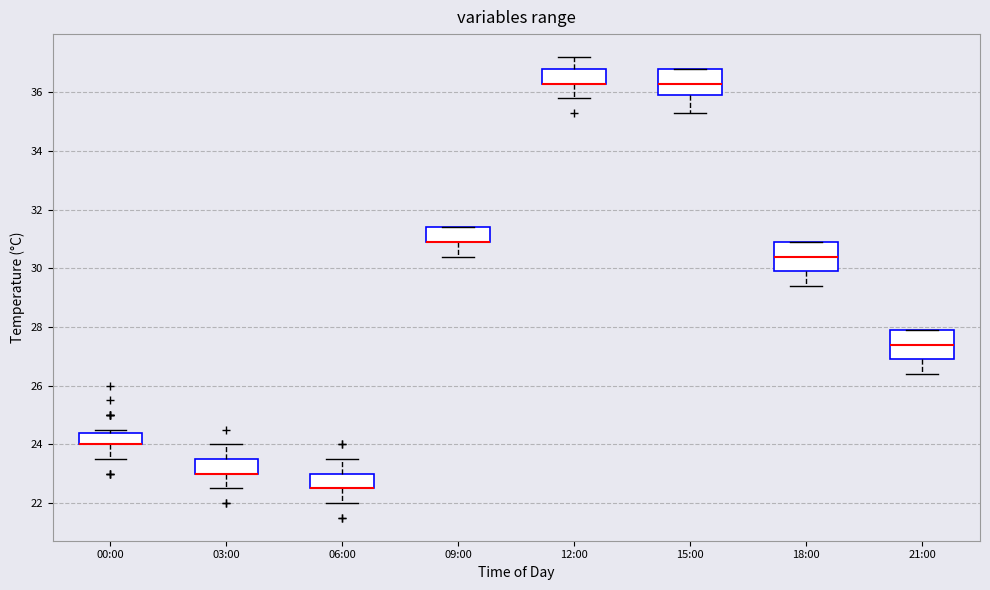

Reading left to right, transcribe this box plot: for each box, give where its median line is, the range the box spans, and where its two whiskers end, as read against the y-axis. The values are not printed on the chart, so give them approximately, as read against the axis.

00:00: median 24.0 (drawn on the box's lower edge), box 24.0 to 24.4, whiskers 23.6 to 24.6
03:00: median 23.0 (drawn on the box's lower edge), box 23.0 to 23.6, whiskers 22.6 to 24.0
06:00: median 22.6 (drawn on the box's lower edge), box 22.6 to 23.0, whiskers 22.0 to 23.6
09:00: median 31.0 (drawn on the box's lower edge), box 31.0 to 31.4, whiskers 30.4 to 31.4
12:00: median 36.4 (drawn on the box's lower edge), box 36.4 to 36.8, whiskers 35.8 to 37.2
15:00: median 36.4, box 36.0 to 36.8, whiskers 35.4 to 36.8
18:00: median 30.4, box 30.0 to 31.0, whiskers 29.4 to 31.0
21:00: median 27.4, box 27.0 to 28.0, whiskers 26.4 to 28.0